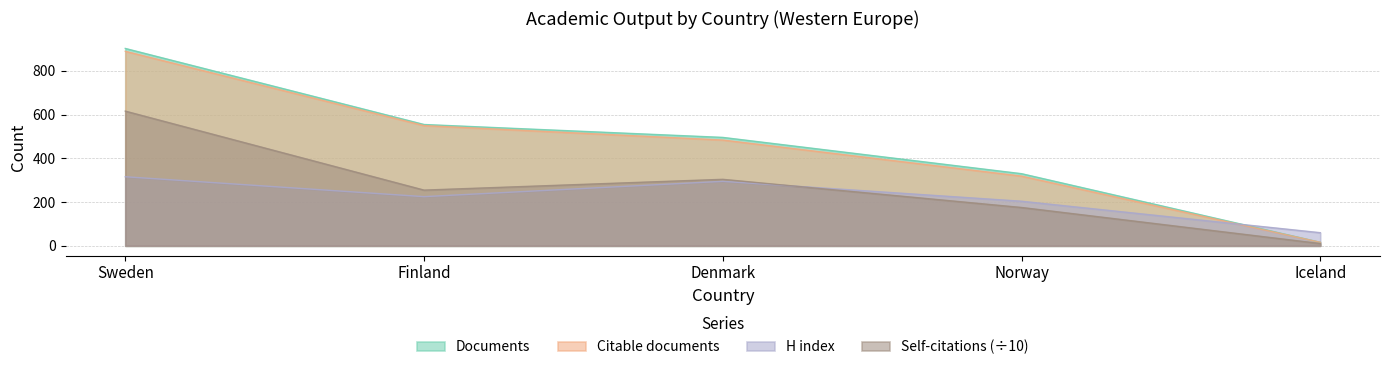

Reading left to right, extract all data points from this chart.

Documents: Sweden=903.0	Finland=555.0	Denmark=496.0	Norway=330.0	Iceland=16.0
Citable documents: Sweden=890.0	Finland=550.0	Denmark=484.0	Norway=319.0	Iceland=16.0
Self-citations: Sweden=616.3	Finland=254.9	Denmark=304.2	Norway=175.4	Iceland=10.4
H index: Sweden=316.0	Finland=225.0	Denmark=295.0	Norway=204.0	Iceland=60.0